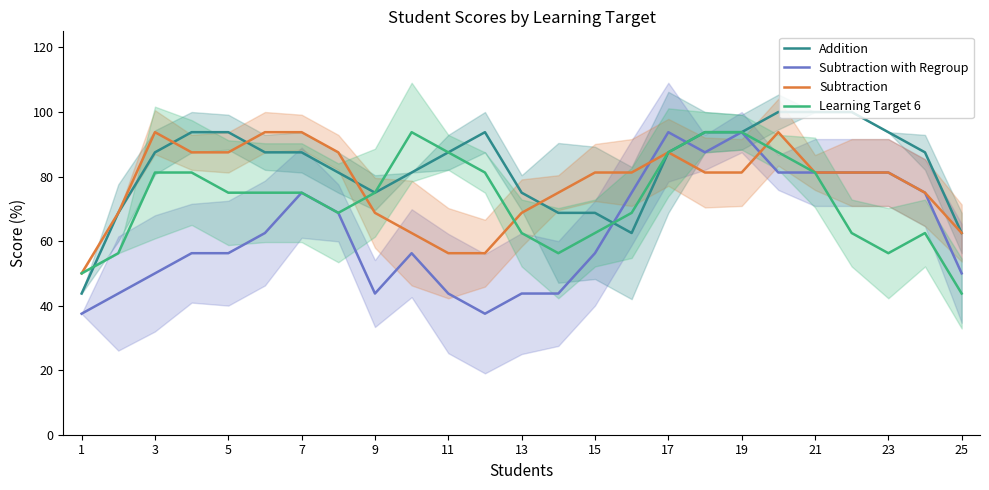

How many lines are shown in the chart?

4